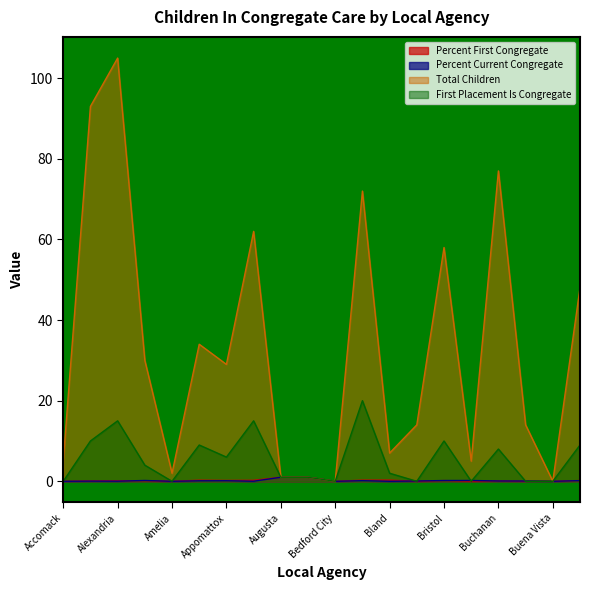

List the series in order of their peak value, lowest first.

Percent First Congregate, Percent Current Congregate, First Placement Is Congregate, Total Children